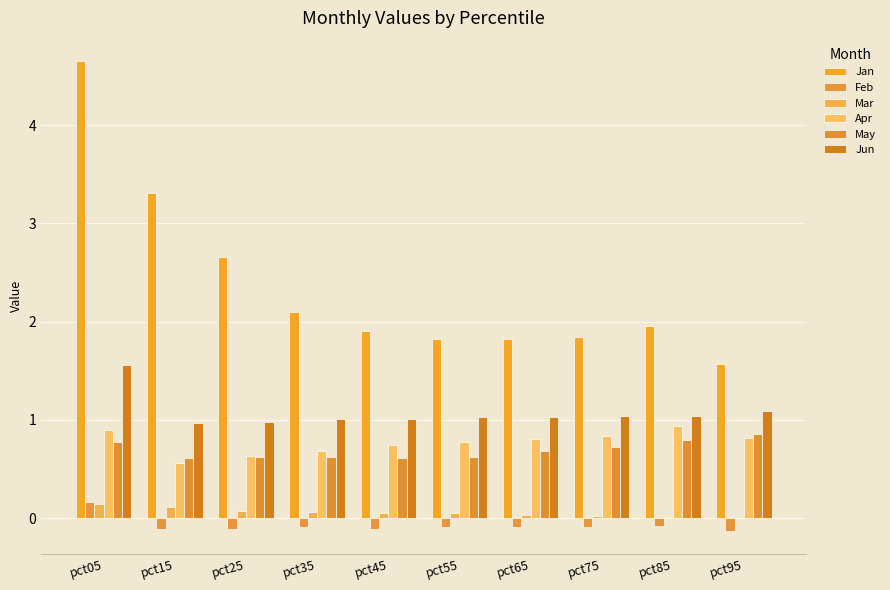

Where is Jan nearest to the value 3?

pct15